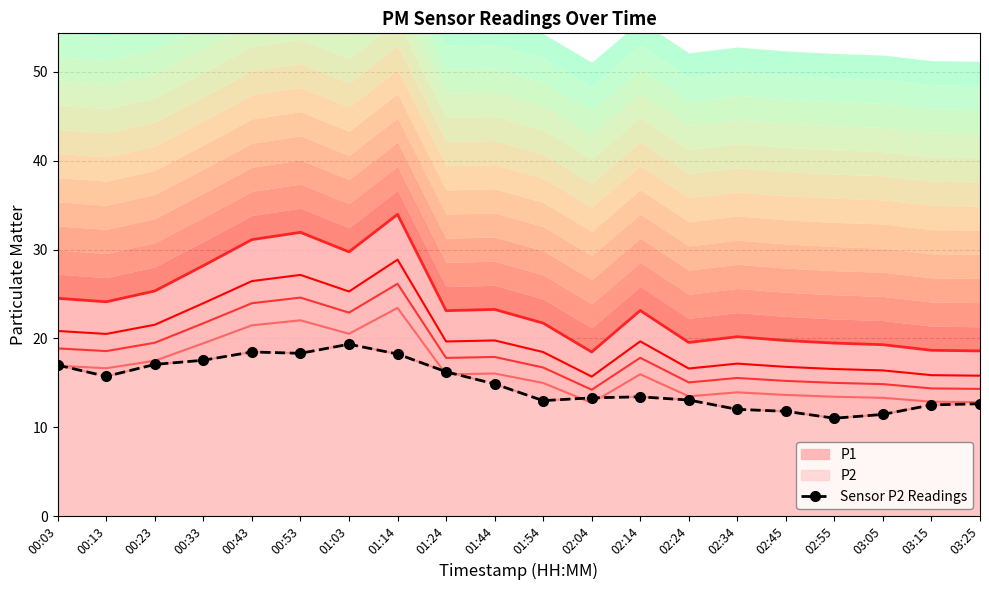

What is the average value?

14.9